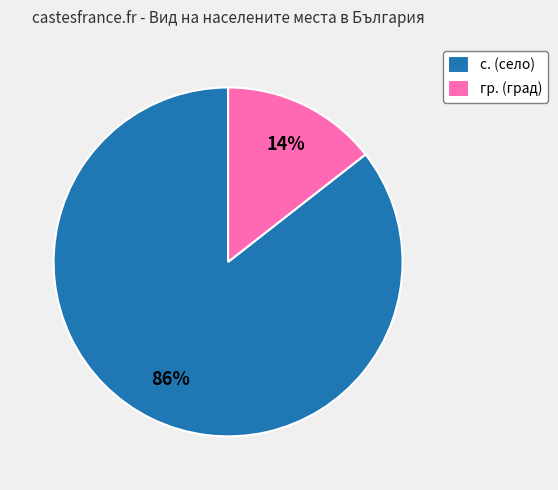

To the nearest percent, what is the combined percentage of с. and гр.?

100%